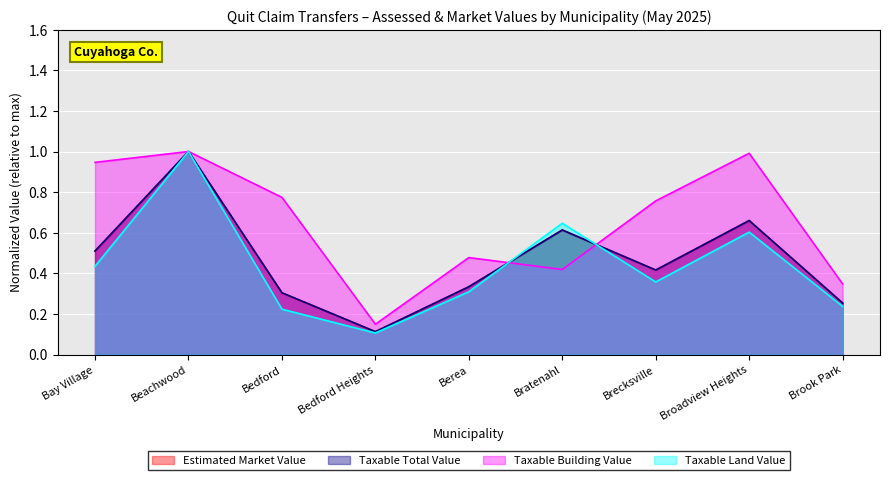

Which series has the largest total across all categories?

Taxable Building Value